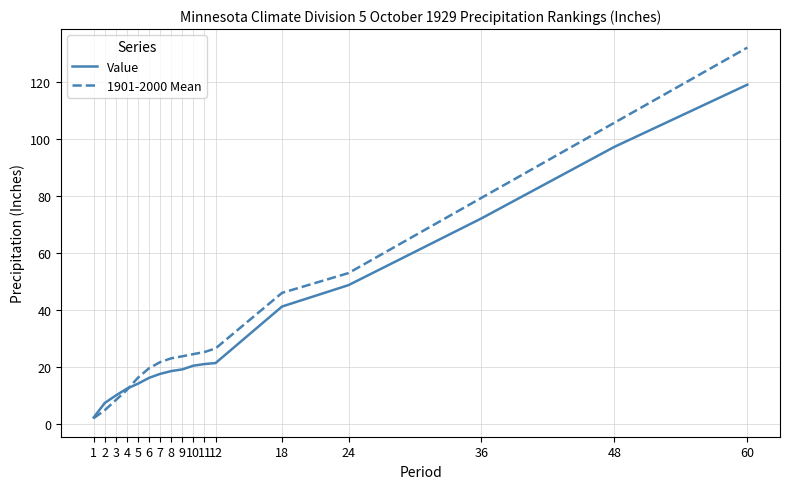

List the series in order of their peak value, highest first.

1901-2000 Mean, Value